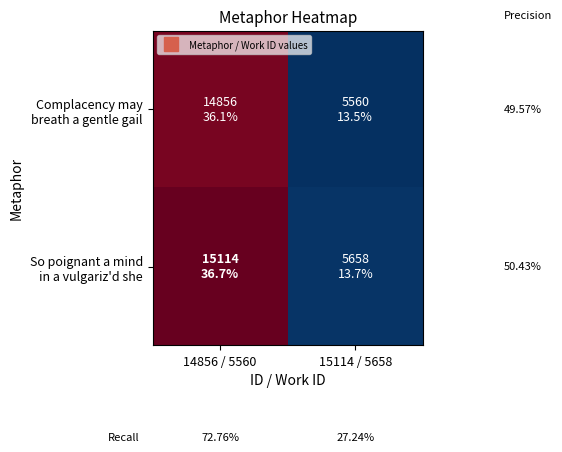

List the series in order of their overall mean, highest first.

So poignant a mind in a vulgariz'd she, Complacency may breath a gentle gail